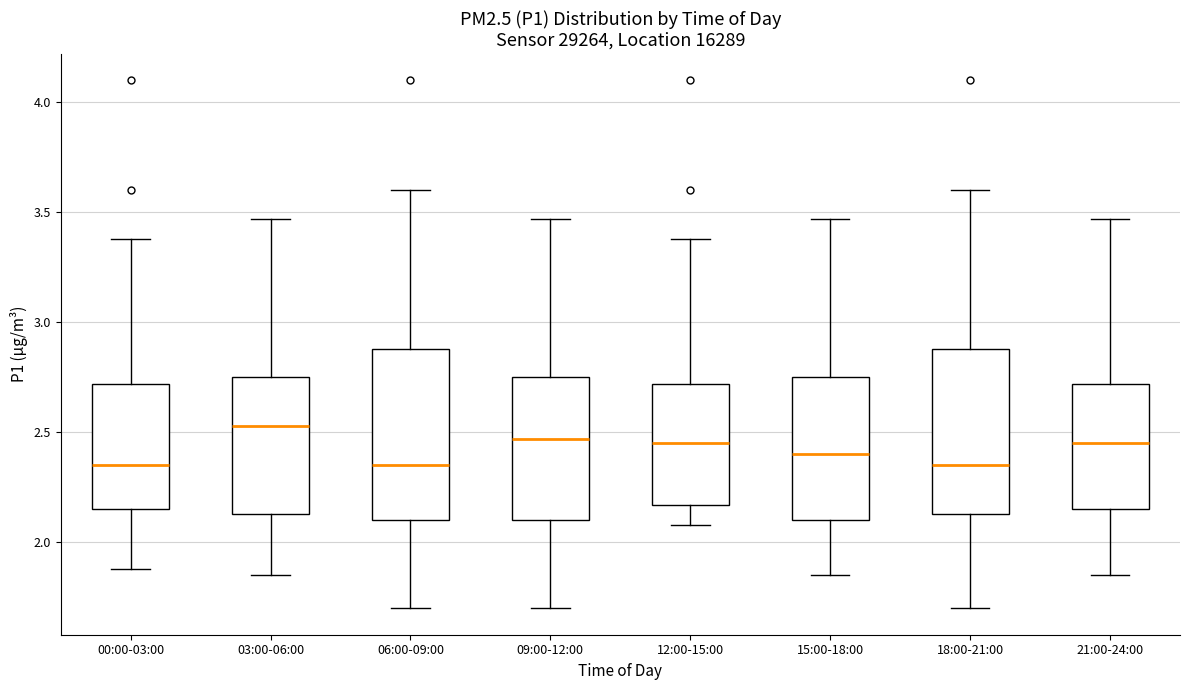

Where is the lower edge of the box for 21:00-24:00 on the y-axis? The values are not printed on the chart, so give them approximately, as read against the axis.

2.15